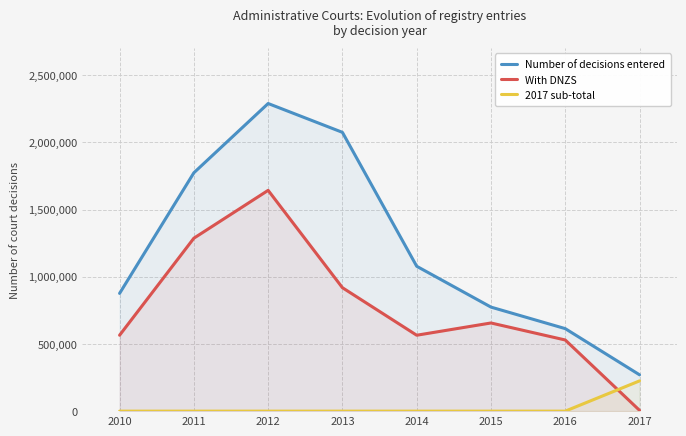

Is it true that With DNZS equals 393041 at 2015?

False